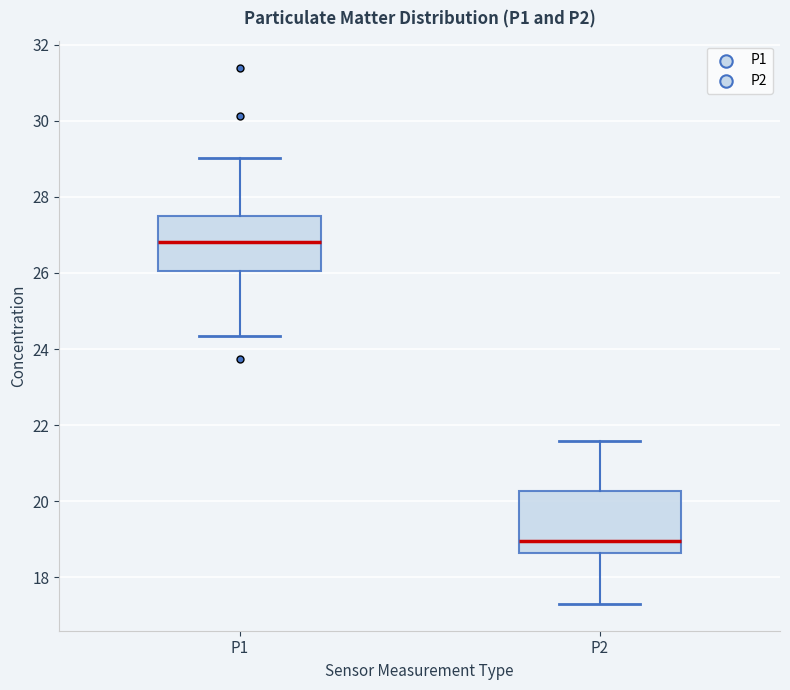

Reading left to right, read every box against the y-axis: the position of its median line, the range the box covers, and the ends of its whiskers. The values are not printed on the chart, so give them approximately, as read against the axis.

P1: median 26.8, box 26.0 to 27.4, whiskers 24.4 to 29.0
P2: median 19.0, box 18.6 to 20.2, whiskers 17.4 to 21.6